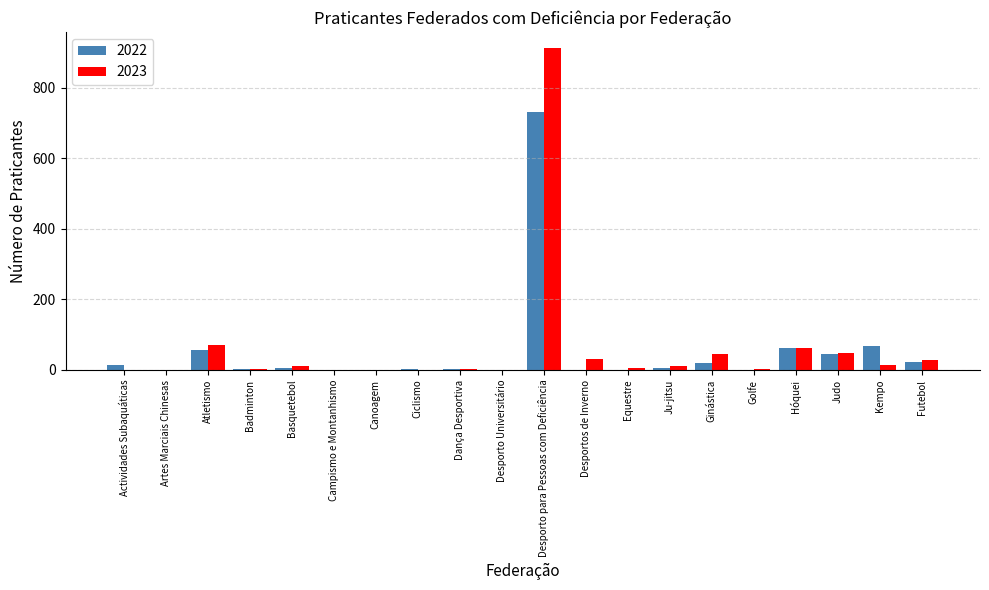

What are all the series names shown in the legend?

2022, 2023